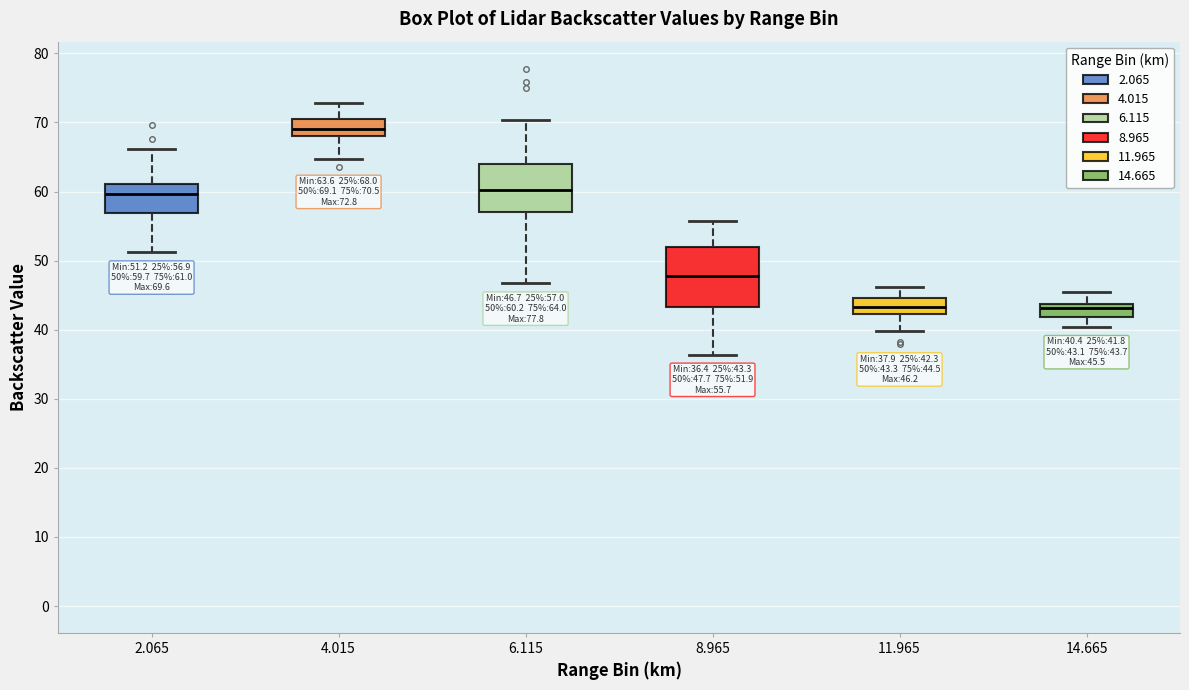

Which box is the tallest, from its lower edge to its upper edge?

8.965